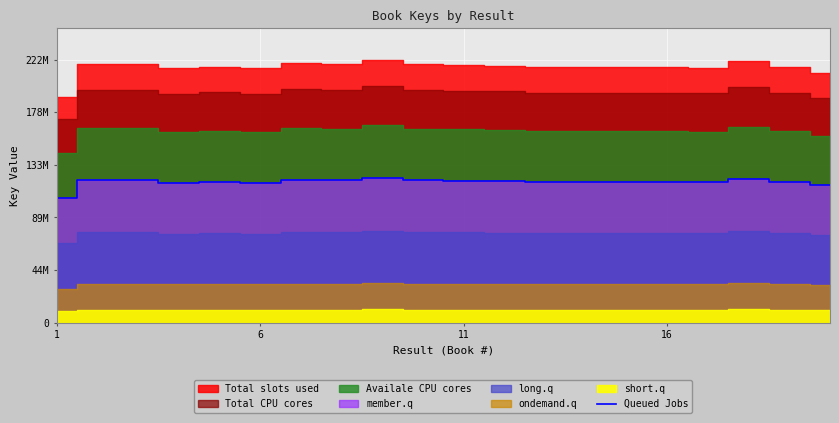

True or false: the data shows 120882533.2 at 6.

True